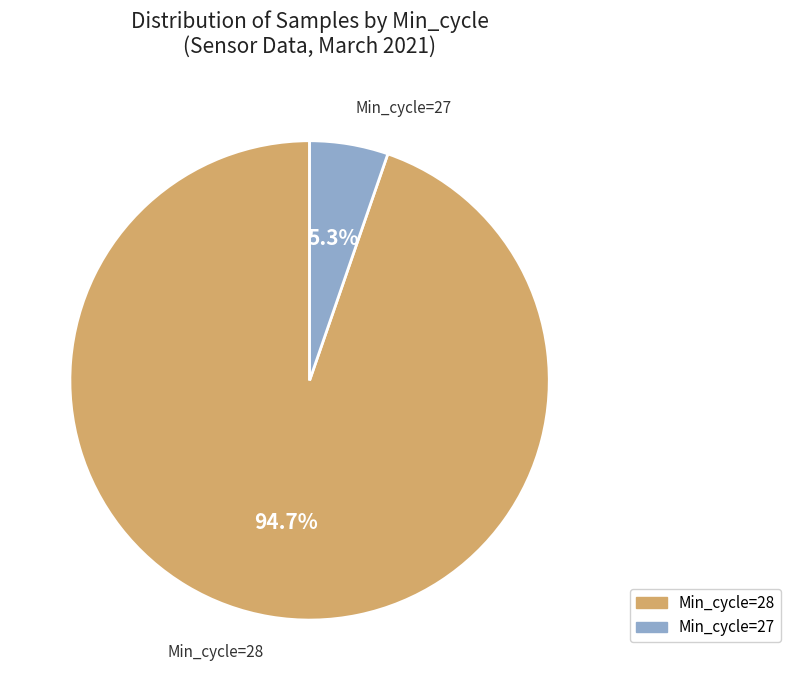

Approximately how many times larger is the value at Min_cycle=28 compared to Min_cycle=27?

17.9